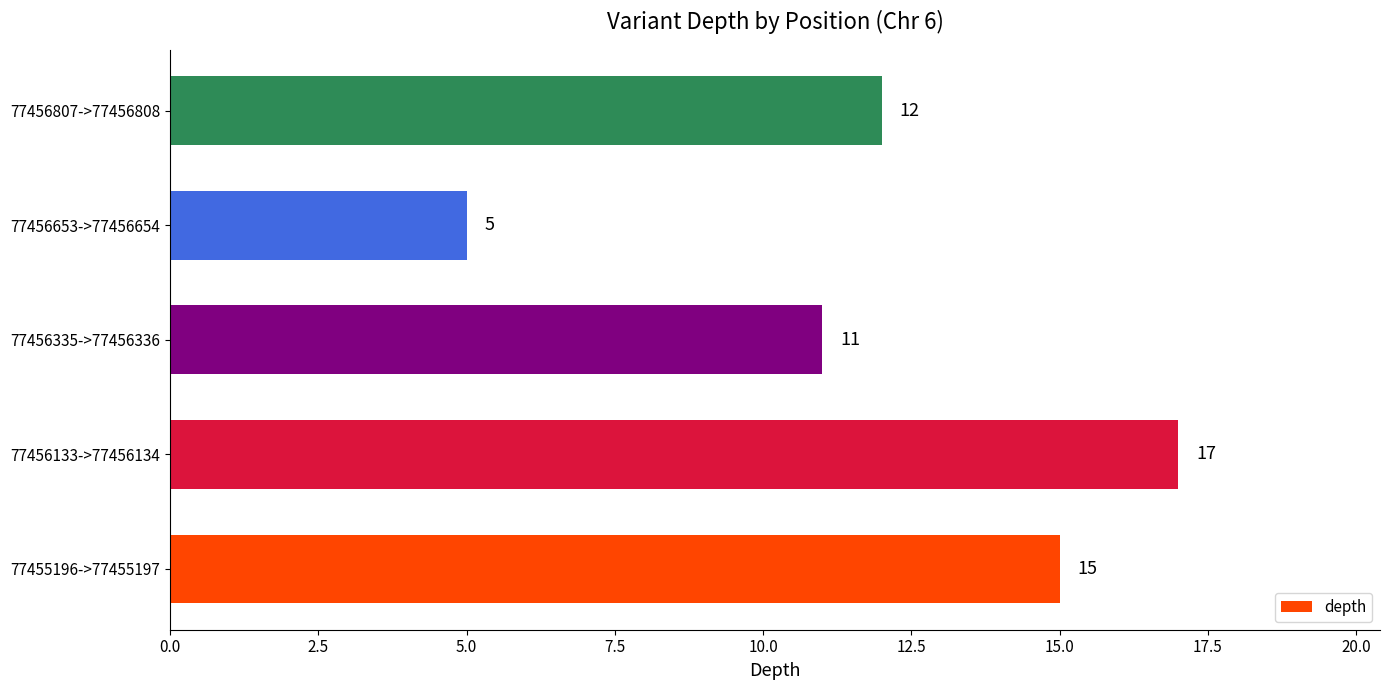

Approximately how many times larger is the value at 77456335->77456336 compared to 77456653->77456654?

2.2